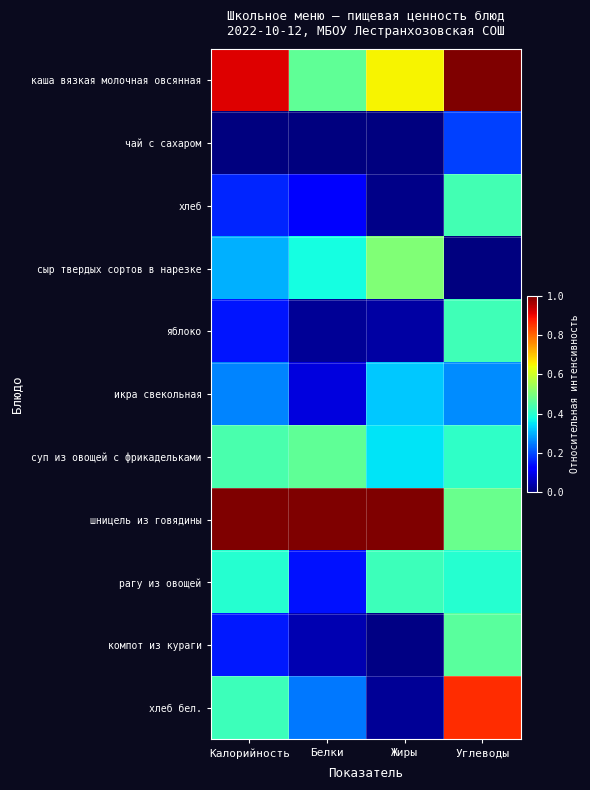

What is the total value across all series at Углеводы?

4.9